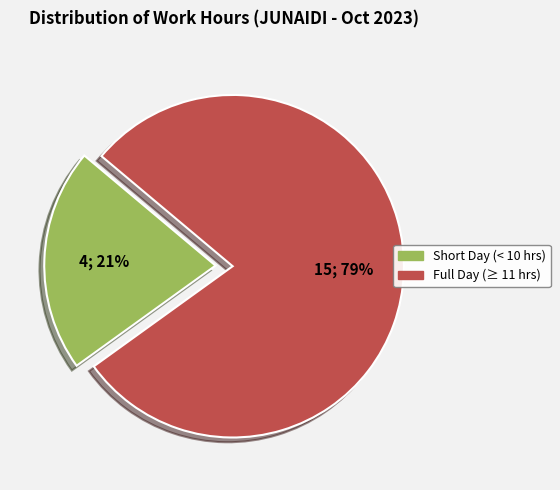

To the nearest percent, what is the average slice percentage?

50%